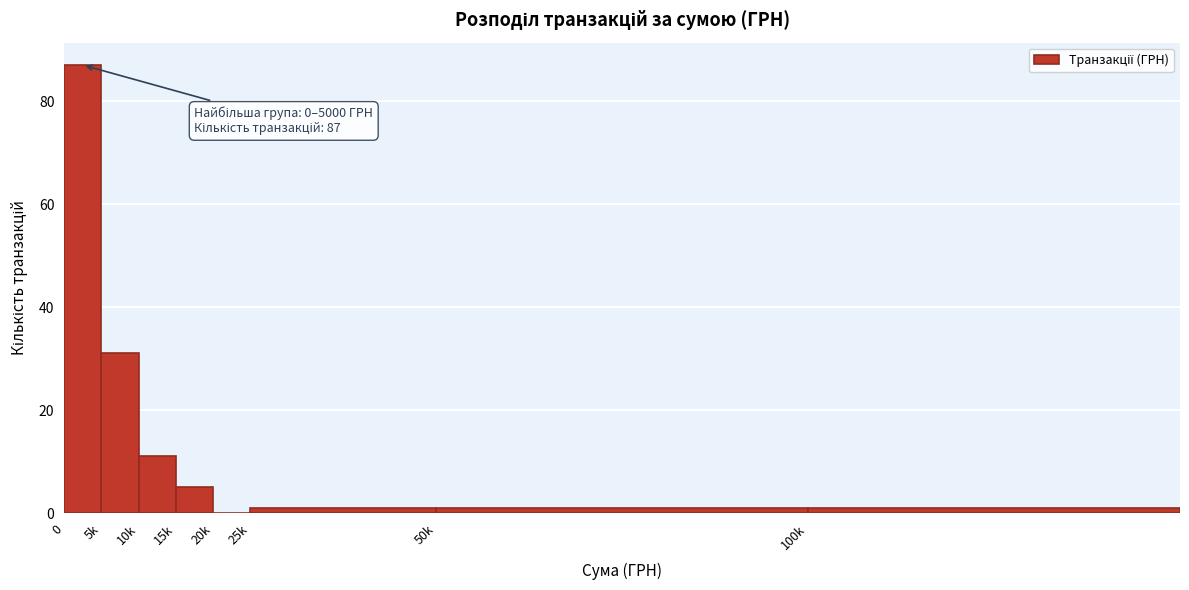

Reading left to right, transcribe all the data shown in this chart.

0=87	5k=31	10k=11	15k=5	20k=0	25k=1	50k=1	100k=1